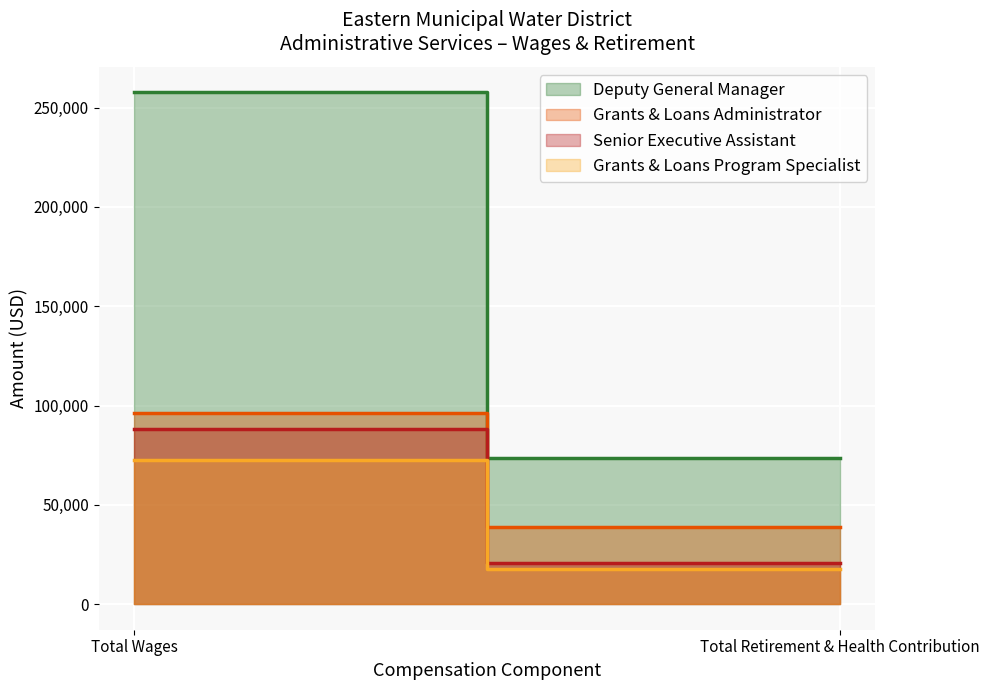

How many lines are shown in the chart?

4